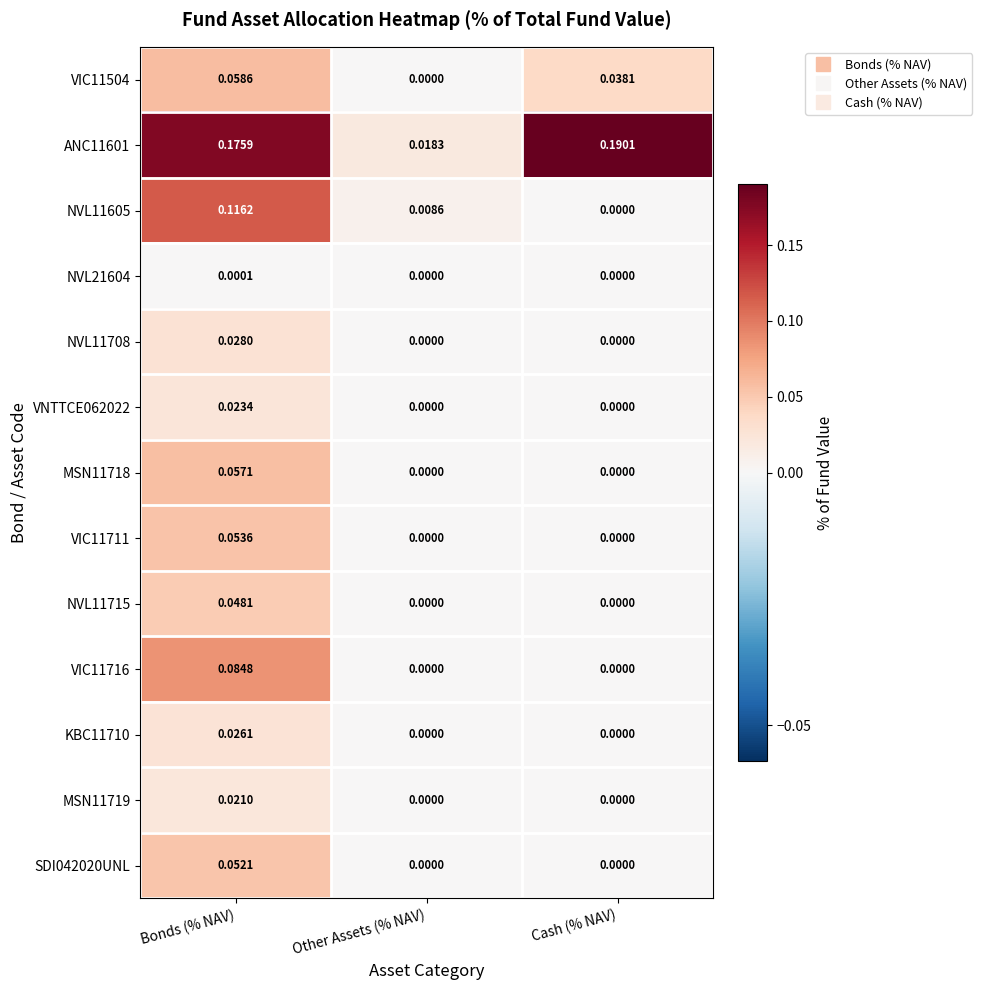

At which category is the sum across all series the highest?

Bonds (% NAV)